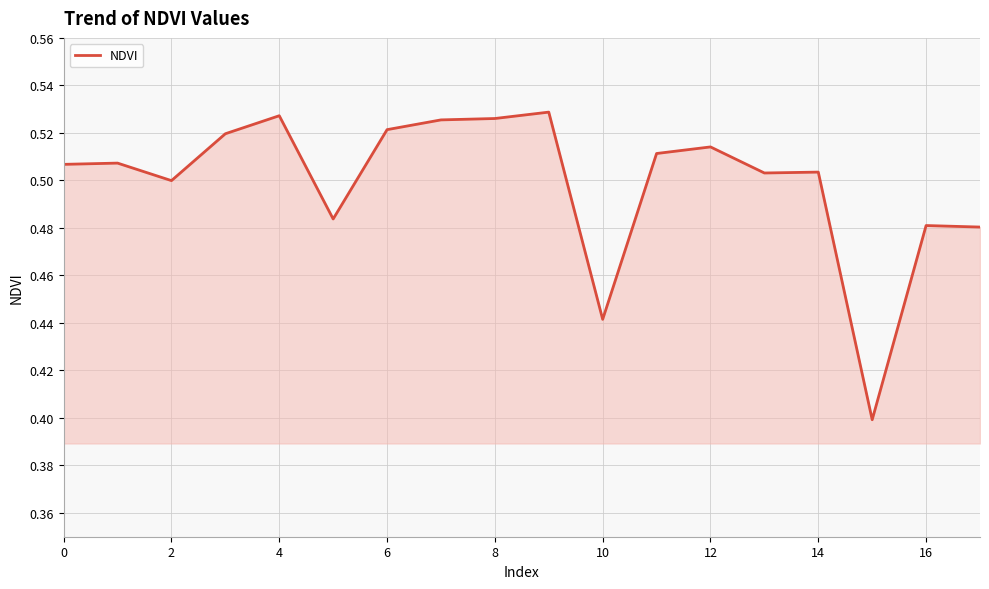

Does the chart have visible grid lines?

Yes